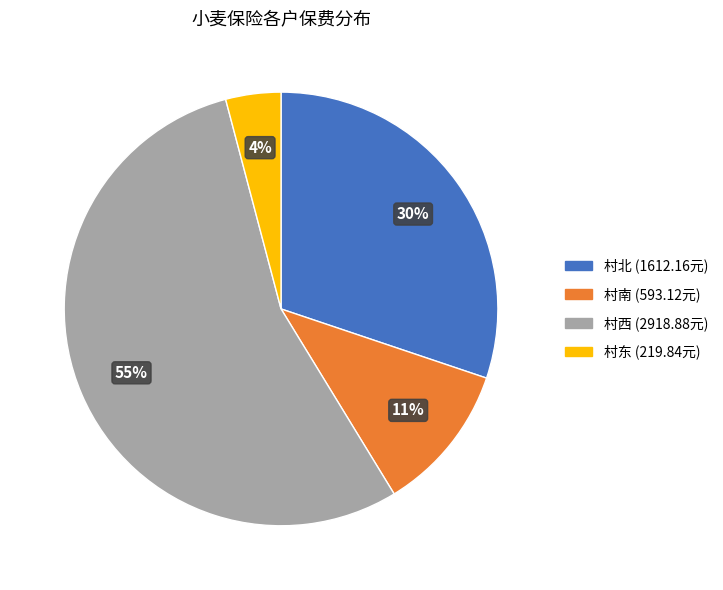

Does any single category account for the majority?

Yes